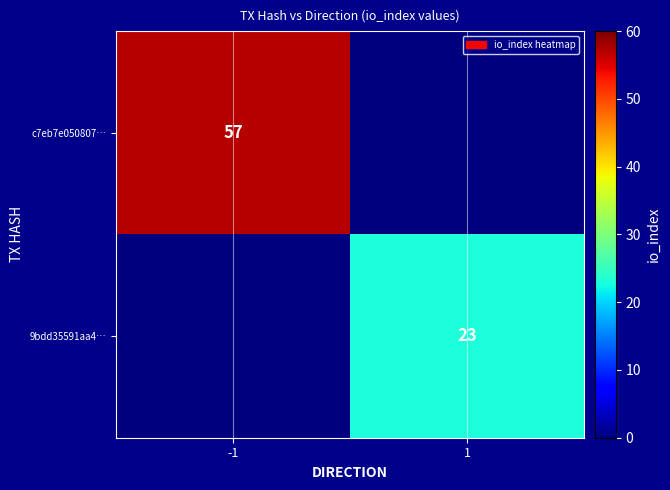

The c7eb7e050807… series shows 57 at -1. True or false?

True